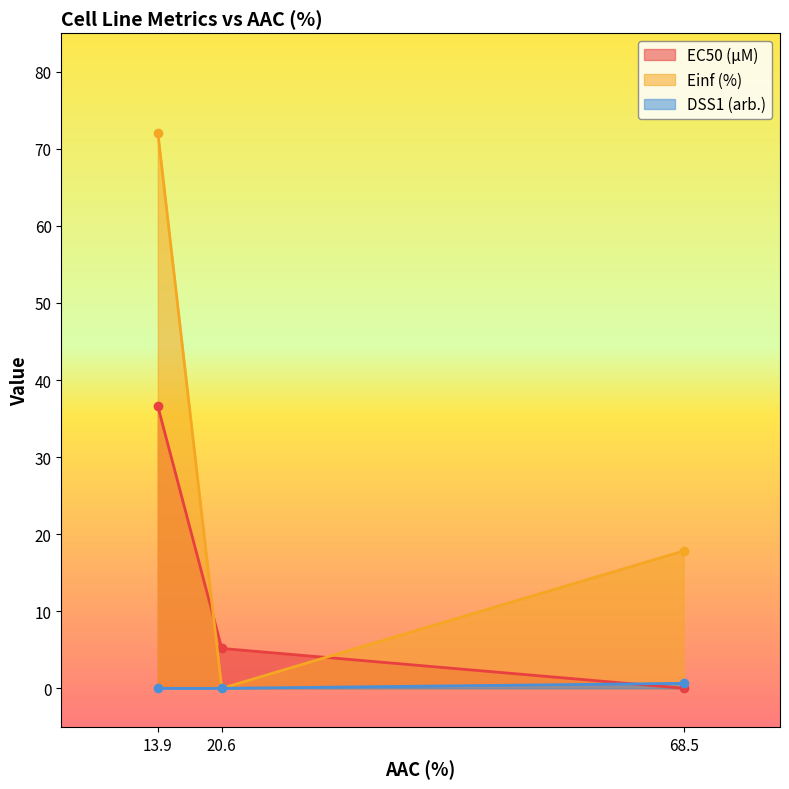

True or false: DSS1 (arb.) has a value of 0.0 at 20.6.

True